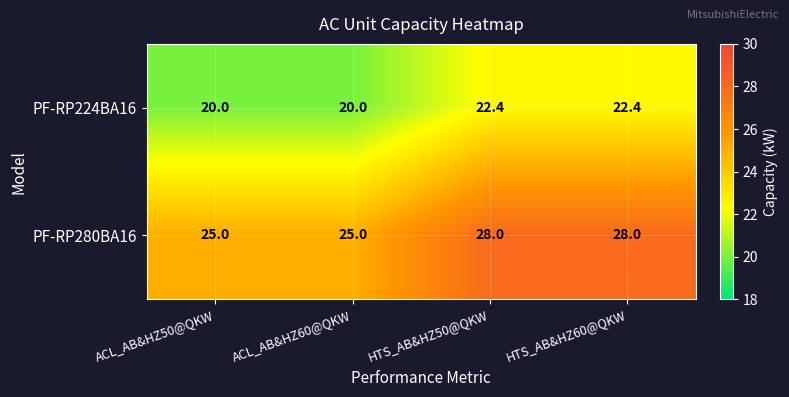

What is the difference between the PF-RP224BA16 values at ACL_AB&HZ60@QKW and HTS_AB&HZ60@QKW?

2.4